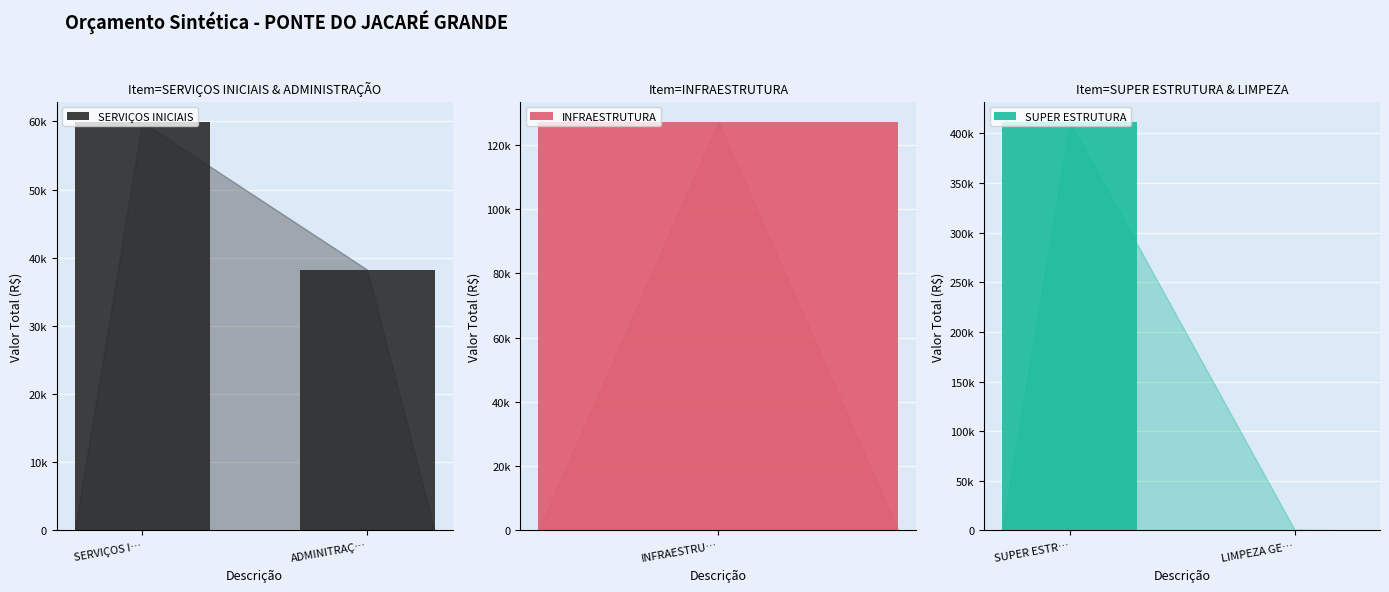

What is the sum of all SERVIÇOS INICIAIS values?

98180.8